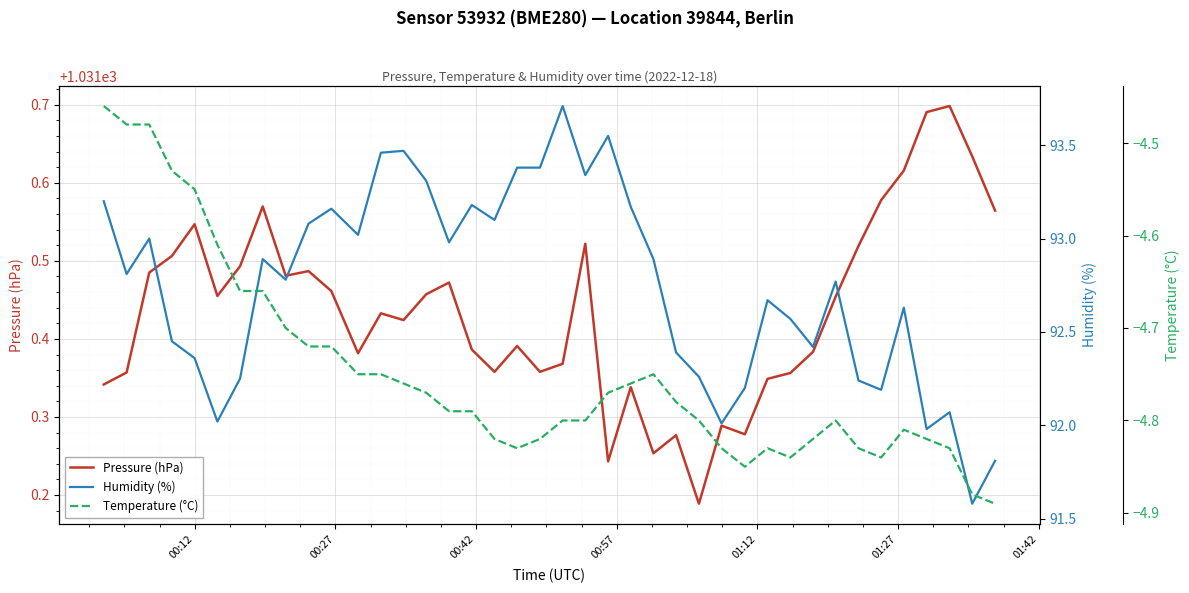

True or false: Humidity (%) and Temperature (°C) intersect in this chart.

False